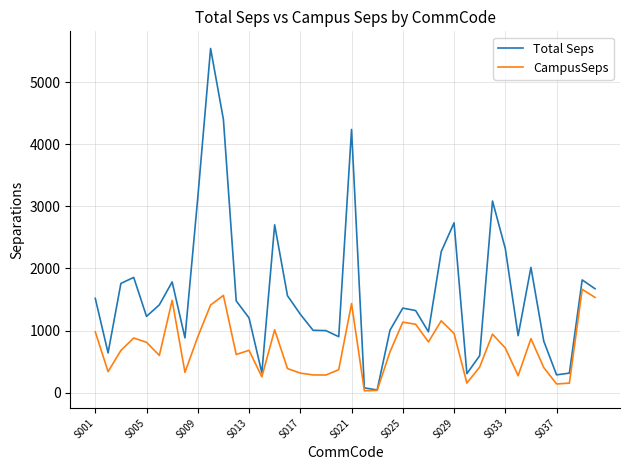

Count the number of data series in this chart.

2